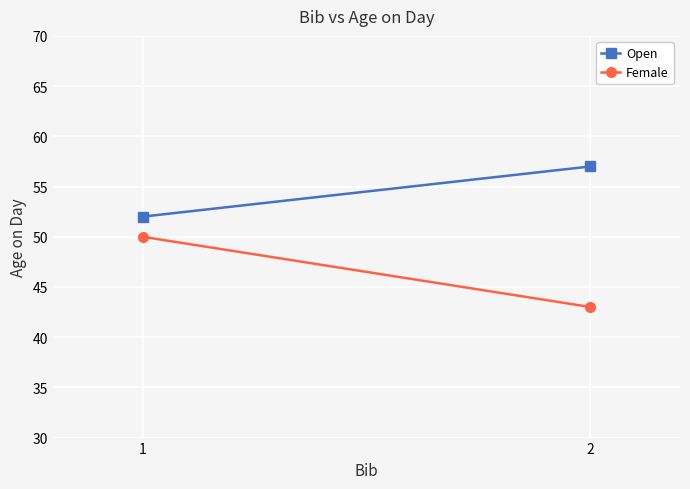

The value of Open at 1 is 52. True or false?

True